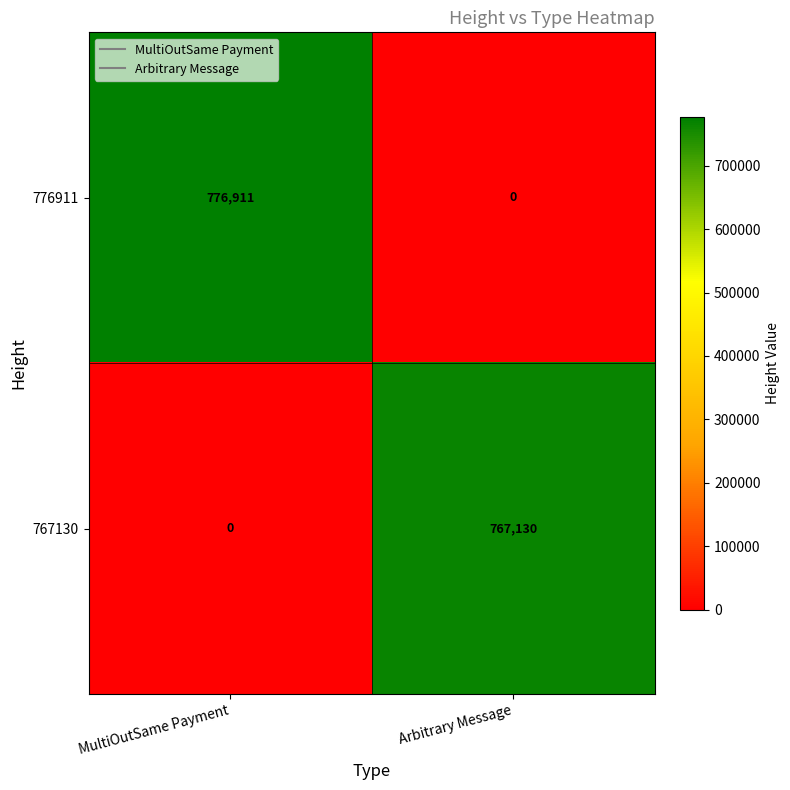

Is it true that 776911 equals 299670 at Arbitrary Message?

False